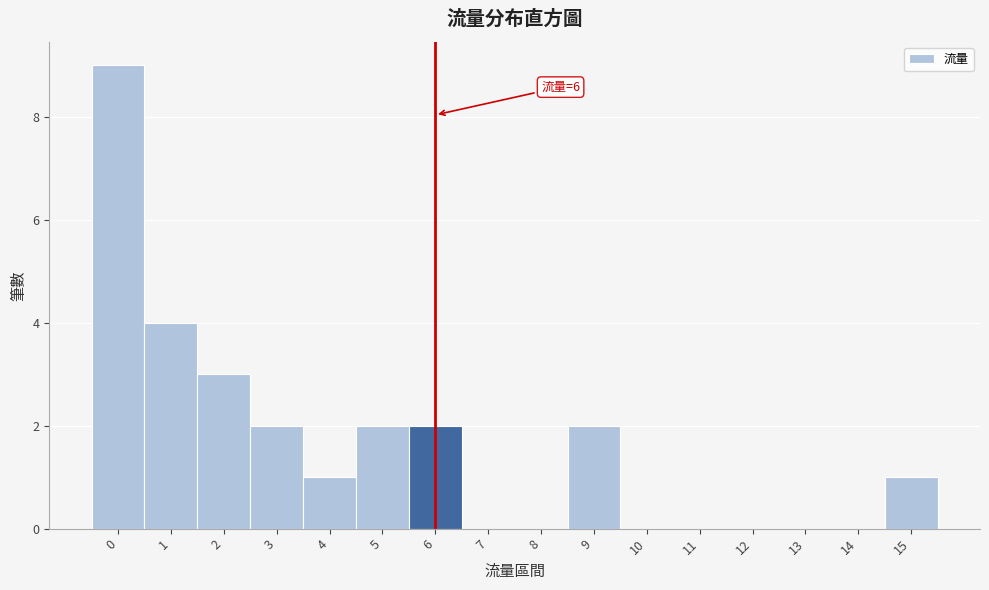

Reading left to right, what are all the values shown in this chart?

0=9	1=4	2=3	3=2	4=1	5=2	6=2	7=0	8=0	9=2	10=0	11=0	12=0	13=0	14=0	15=1